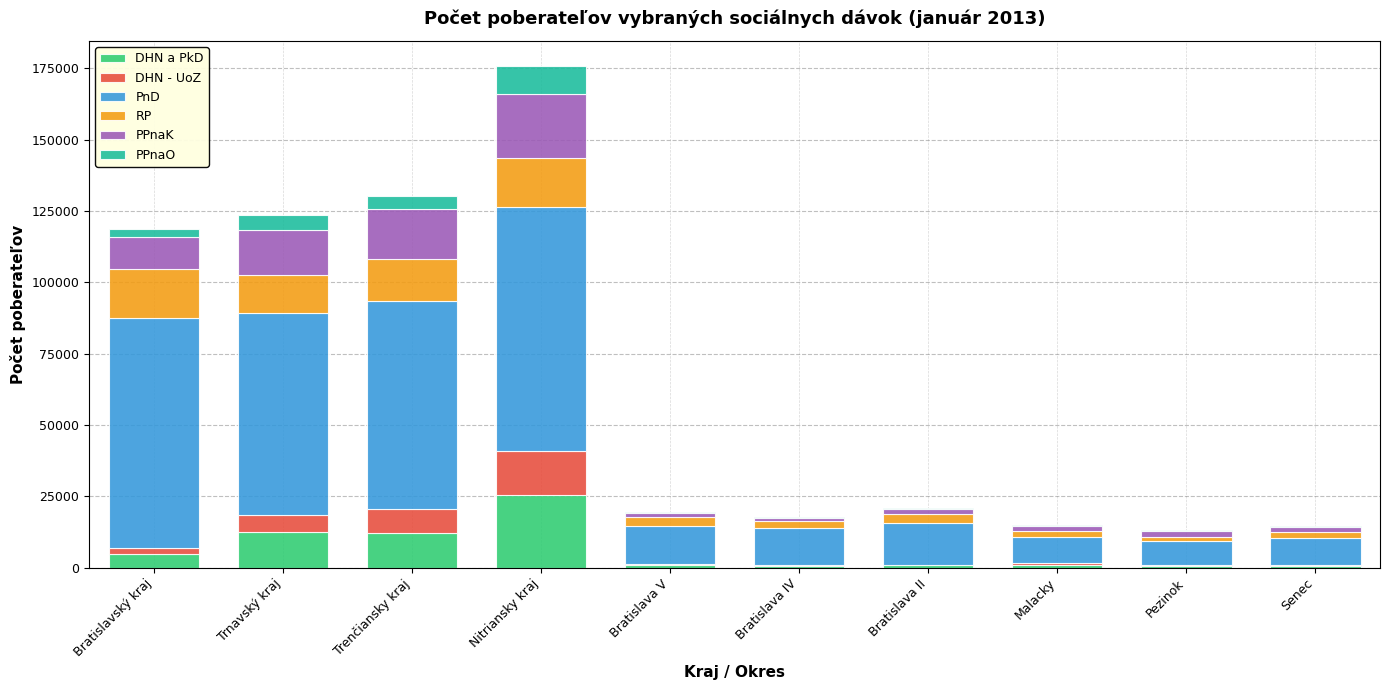

The DHN a PkD series shows 12572 at Trnavský kraj. True or false?

True